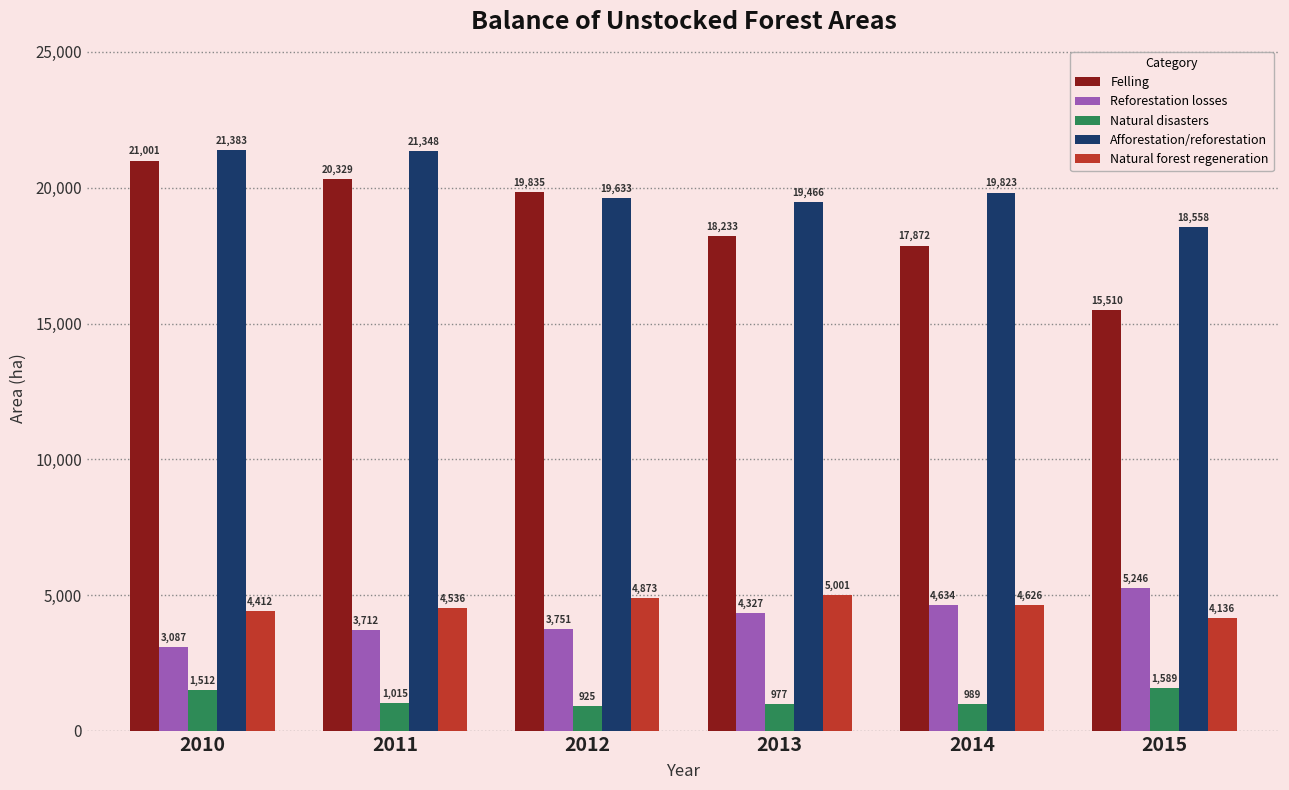

Which series has the largest total across all categories?

Afforestation/reforestation